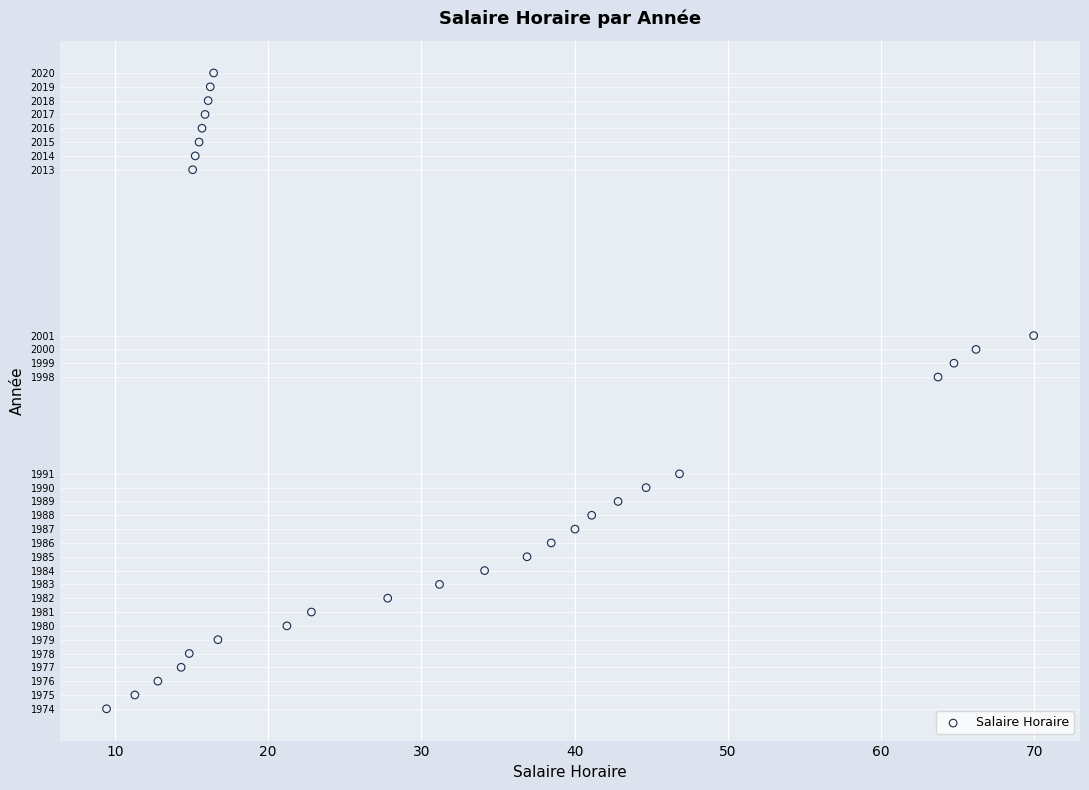

What Y value in the scatter plot is closest to 1997?

1998